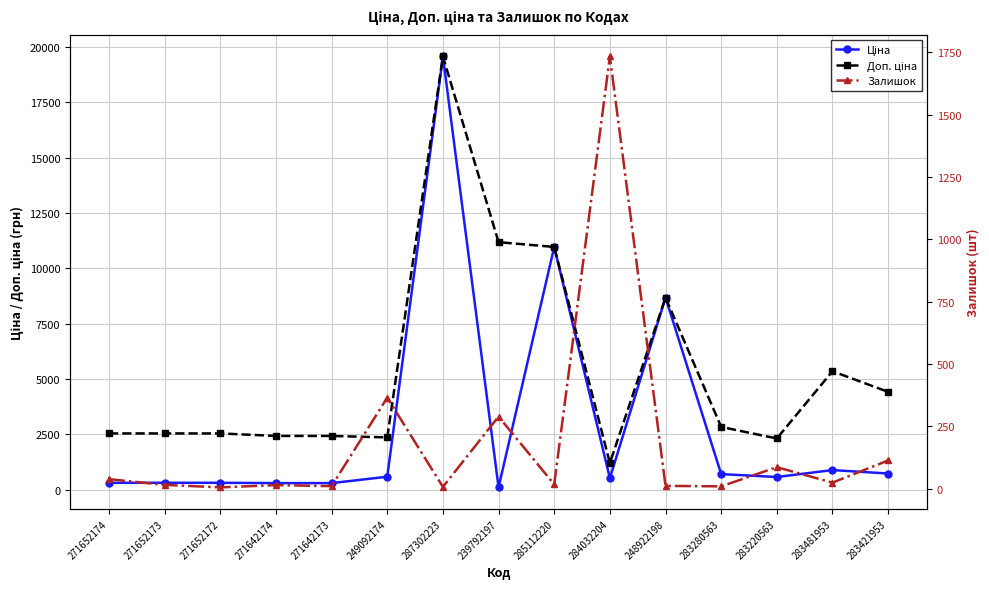

What is the sum of the Доп. ціна values at 248922198 and 283220563?

10998.7